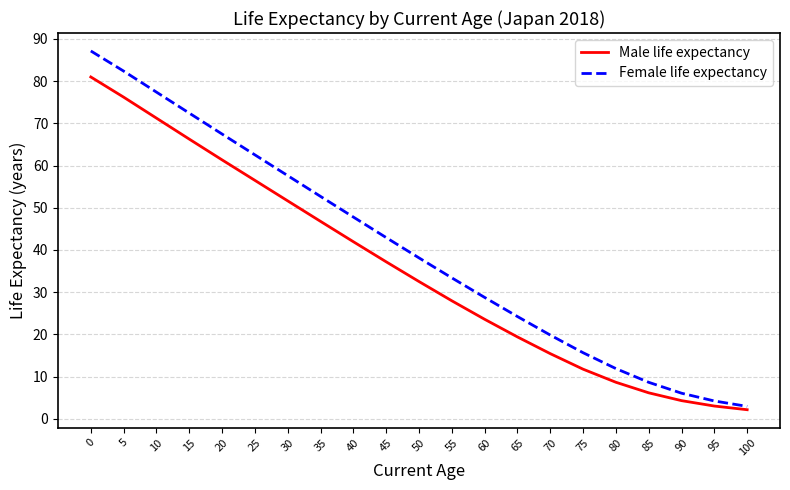

True or false: Male life expectancy has a value of 33.1 at 5.

False